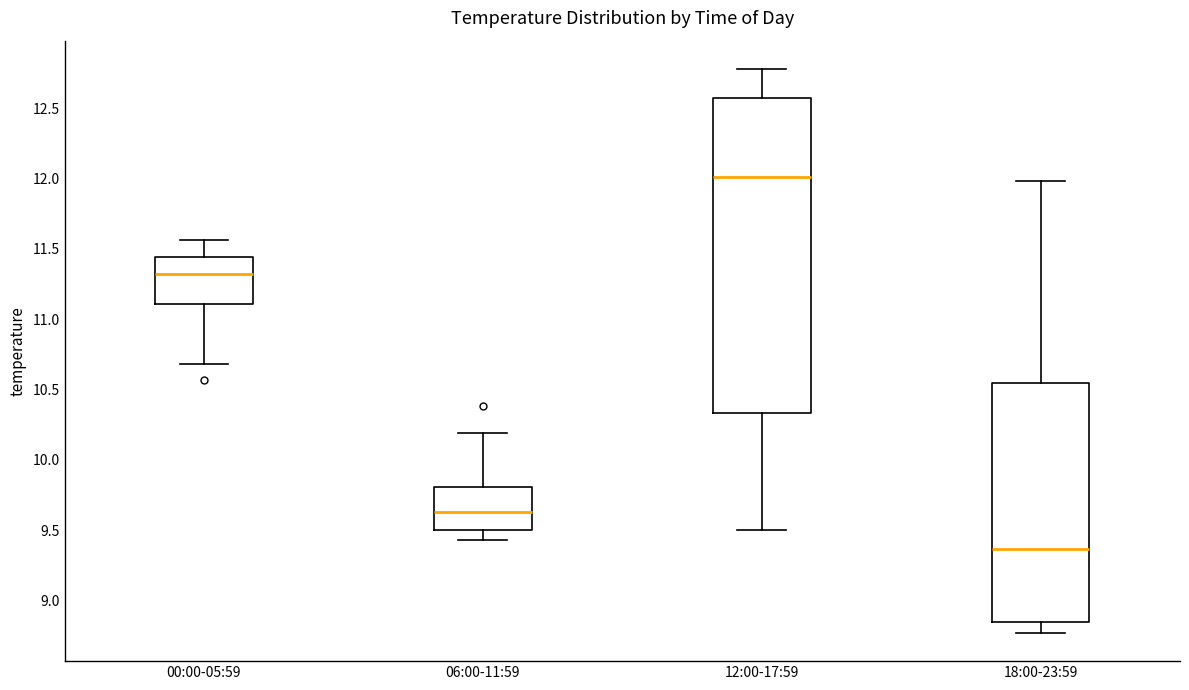

Where does the upper whisker of the box for 00:00-05:59 end on the y-axis? The values are not printed on the chart, so give them approximately, as read against the axis.

11.55